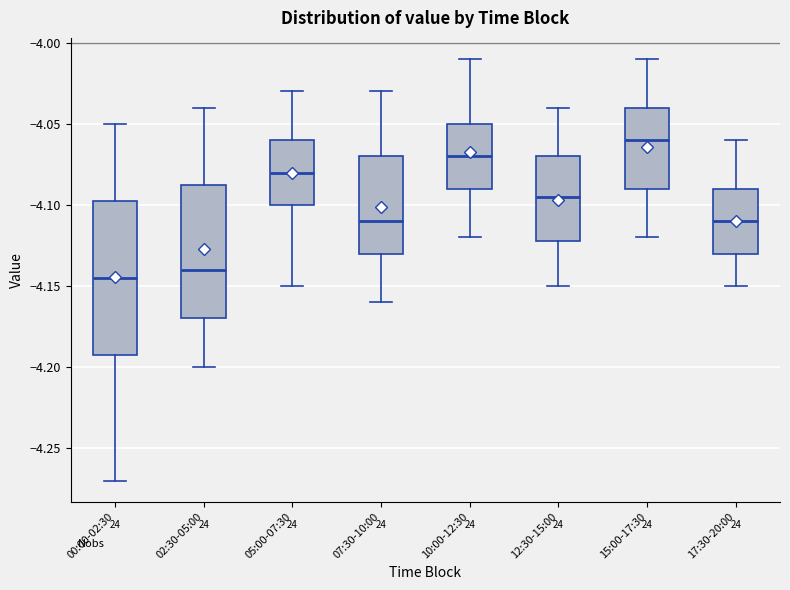

Reading left to right, read every box against the y-axis: the position of its median line, the range the box covers, and the ends of its whiskers. The values are not printed on the chart, so give them approximately, as read against the axis.

00:00-02:30: median -4.145, box -4.190 to -4.095, whiskers -4.270 to -4.050
02:30-05:00: median -4.140, box -4.170 to -4.085, whiskers -4.200 to -4.040
05:00-07:30: median -4.080, box -4.100 to -4.060, whiskers -4.150 to -4.030
07:30-10:00: median -4.110, box -4.130 to -4.070, whiskers -4.160 to -4.030
10:00-12:30: median -4.070, box -4.090 to -4.050, whiskers -4.120 to -4.010
12:30-15:00: median -4.095, box -4.120 to -4.070, whiskers -4.150 to -4.040
15:00-17:30: median -4.060, box -4.090 to -4.040, whiskers -4.120 to -4.010
17:30-20:00: median -4.110, box -4.130 to -4.090, whiskers -4.150 to -4.060